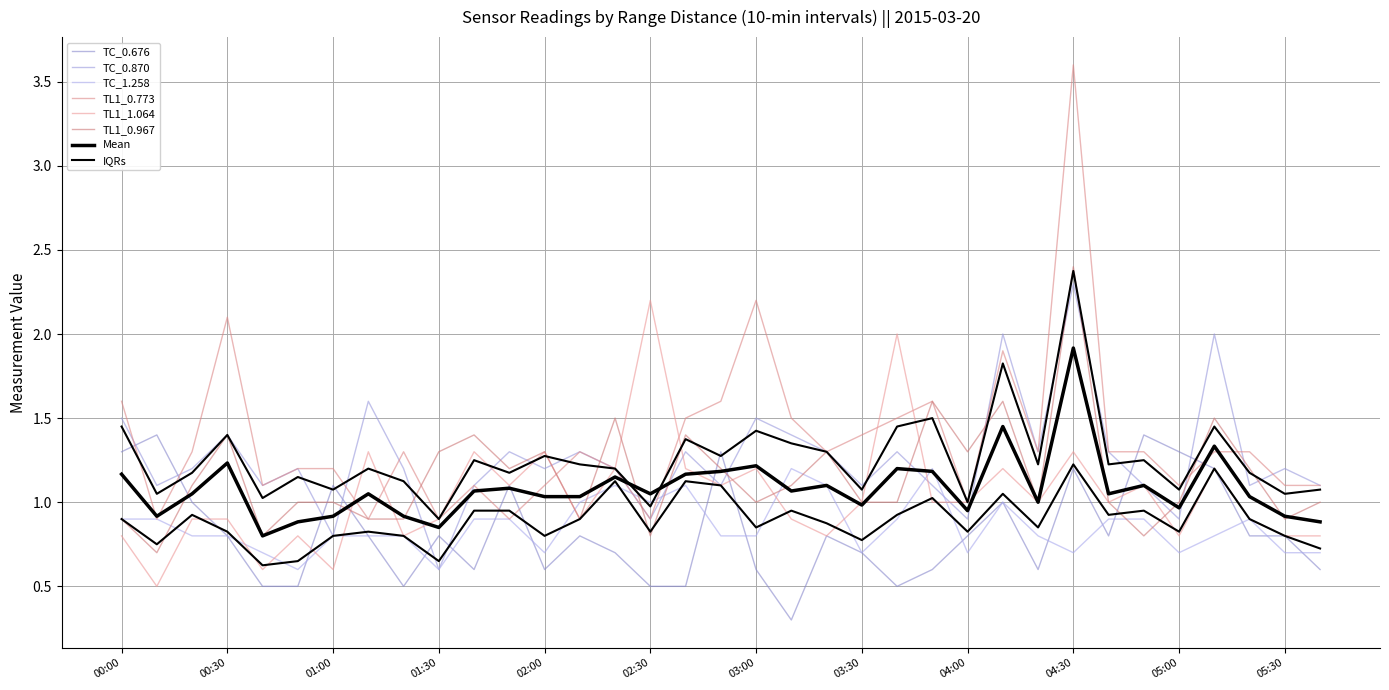

Rank the categories by 0.870 value from highest to lowest.

04:30, 04:10, 05:10, 01:10, 00:00, 03:00, 00:30, 03:10, 01:50, 02:10, 02:40, 03:20, 03:40, 04:20, 04:40, 00:20, 00:50, 01:20, 02:00, 02:20, 05:30, 00:10, 00:40, 01:40, 02:50, 03:30, 03:50, 04:50, 05:20, 05:40, 02:30, 04:00, 05:00, 01:00, 01:30